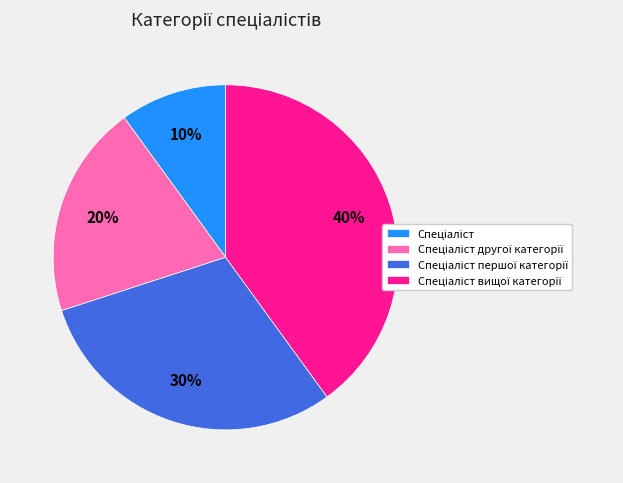

To the nearest percent, what is the average slice percentage?

25%